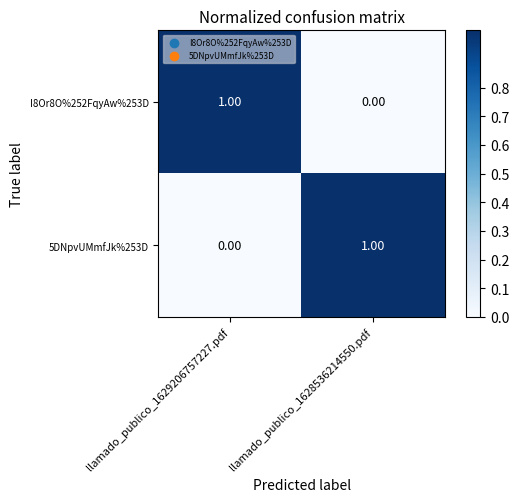

Count the number of categories in the chart.

2